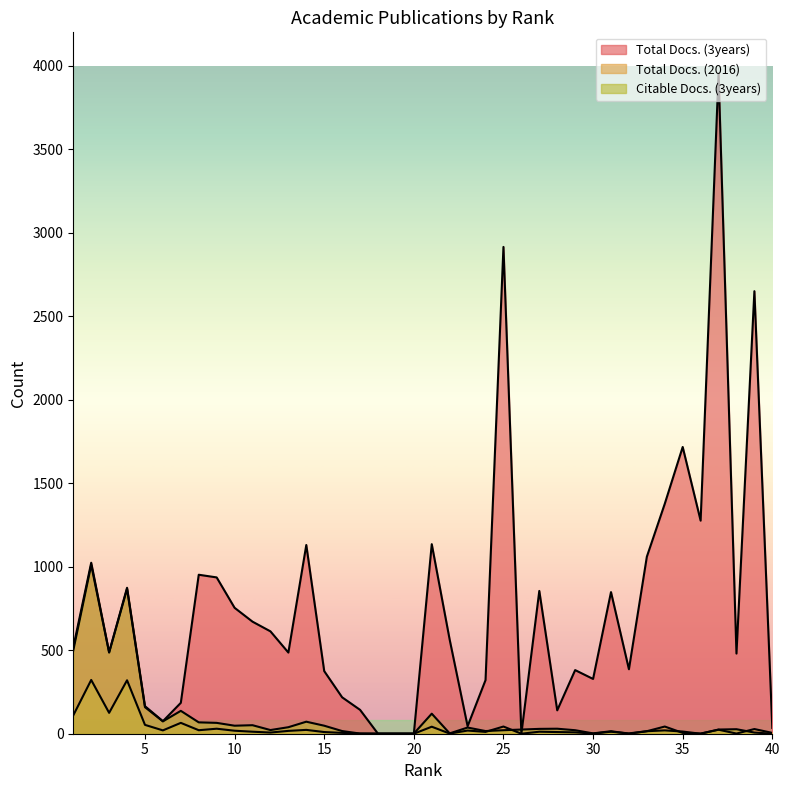

How many distinct data groups are displayed?

3